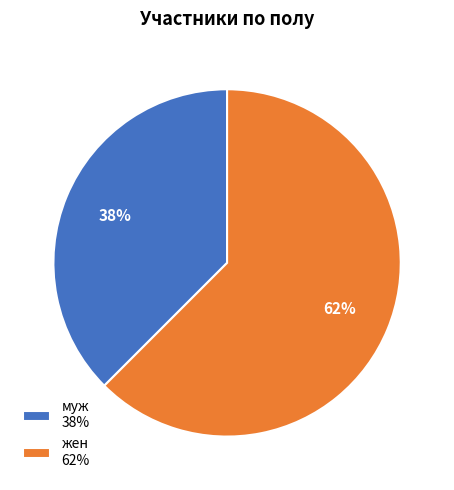

To the nearest percent, what is the average slice percentage?

50%